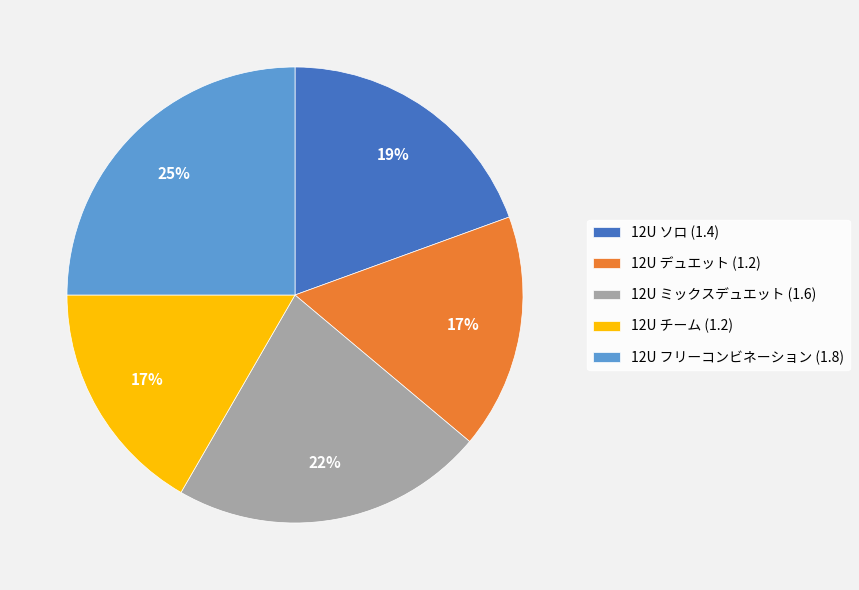

Does 12U チーム (1.2) account for over 50% of the chart?

No